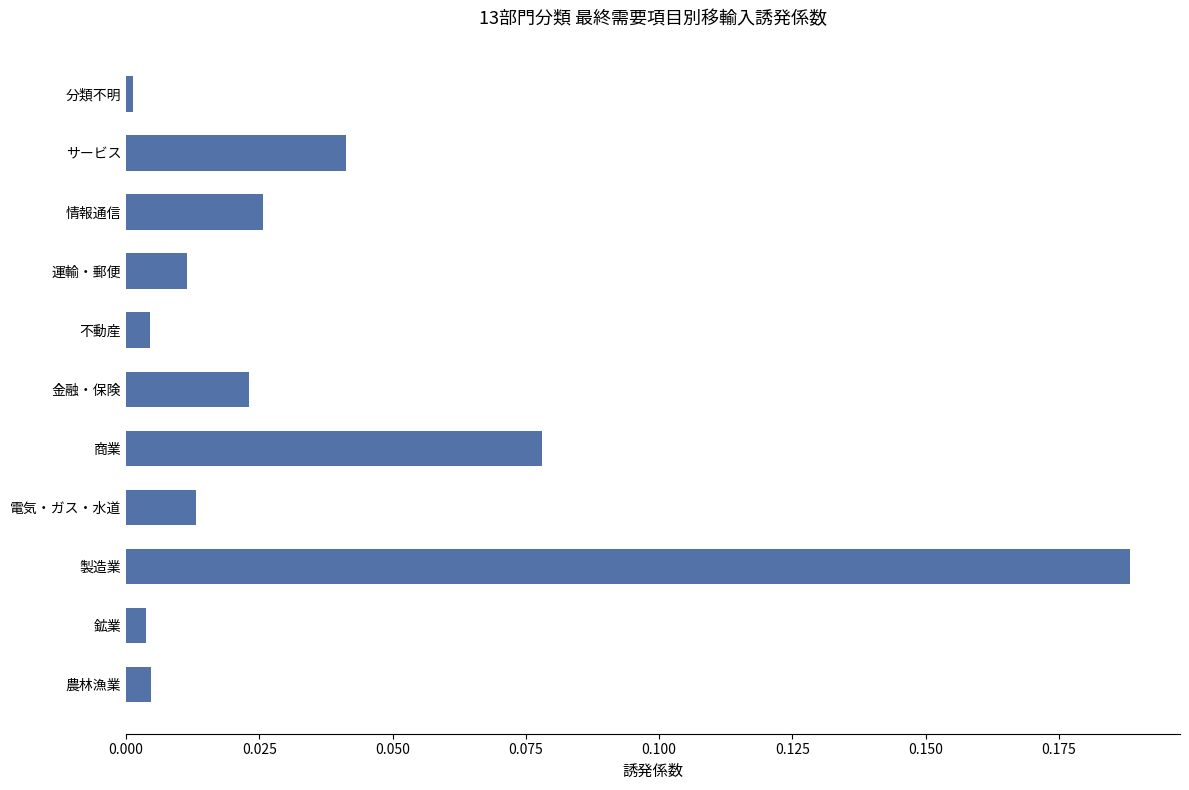

What is the sum of all values?

0.4